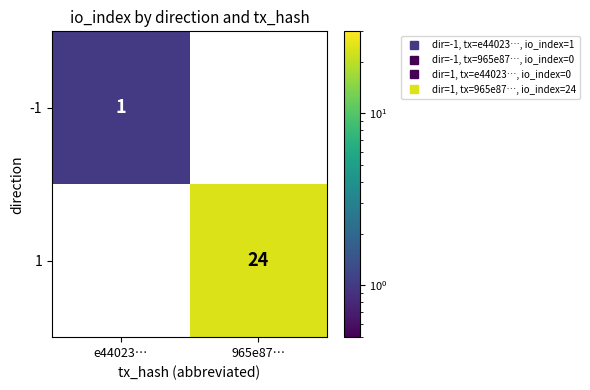

Reading left to right, list all the values displayed in this chart.

-1: e44023…=1	965e87…=0
1: e44023…=0	965e87…=24